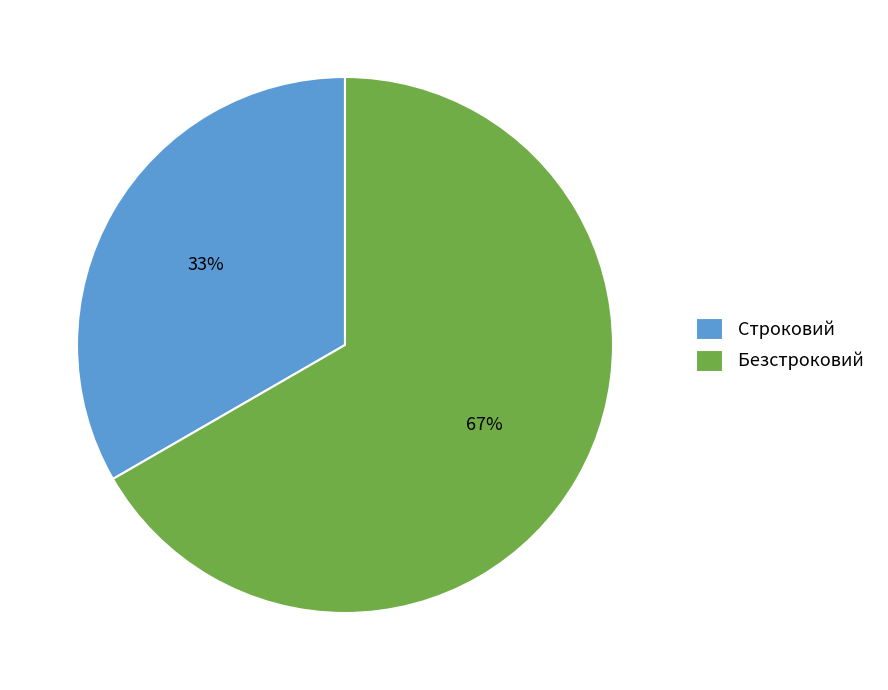

To the nearest percent, what is the combined percentage of Строковий and Безстроковий?

100%